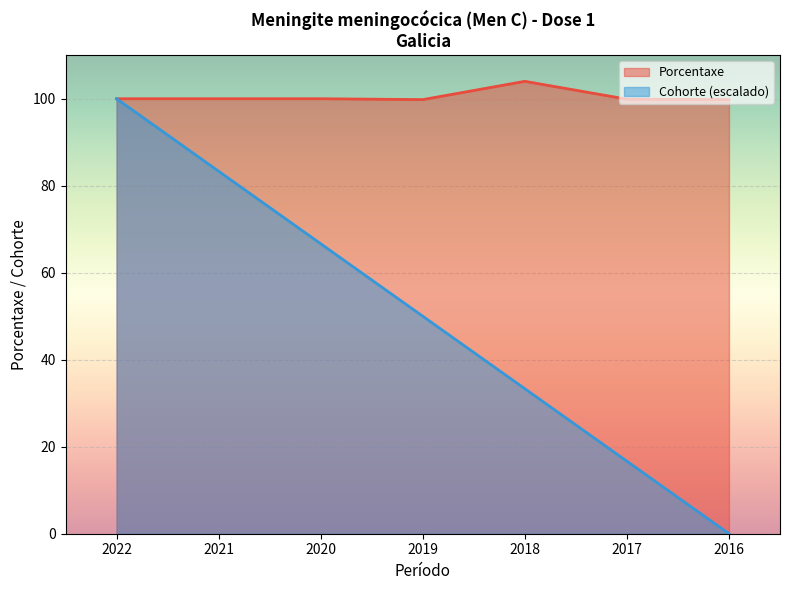

What is the difference between the highest and lowest values at 2016?

99.8